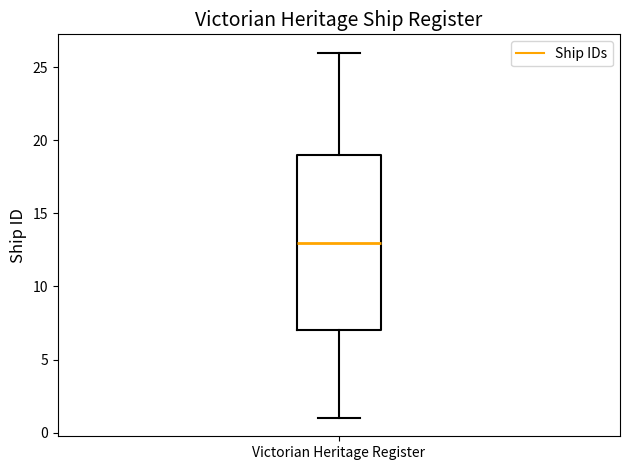

Transcribe this box plot: give where the median line is, the range the box spans, and where the two whiskers end, as read against the y-axis. The values are not printed on the chart, so give them approximately, as read against the axis.

median 13, box 7 to 19, whiskers 1 to 26